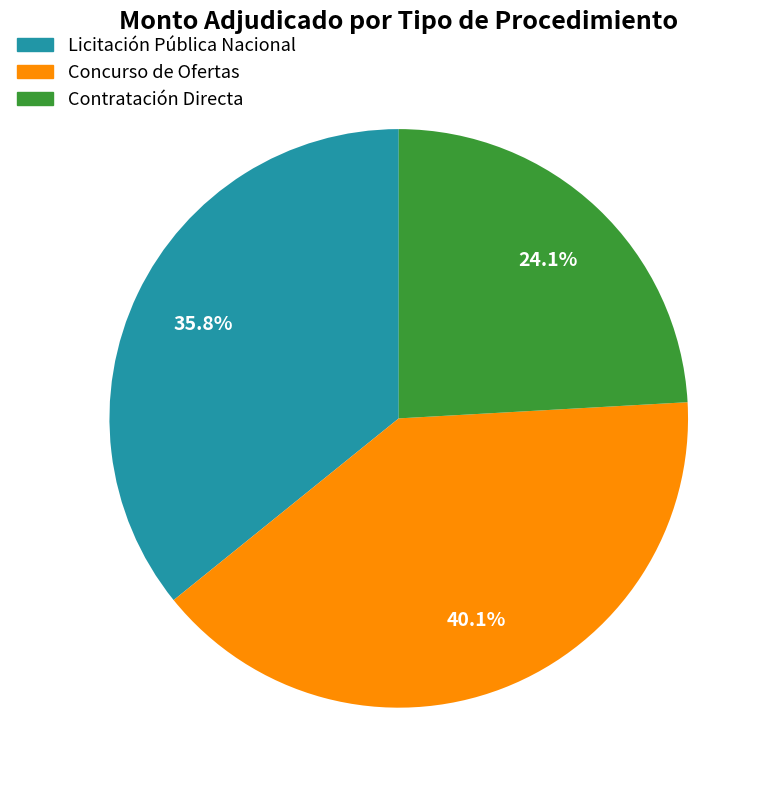

Is there any slice that represents more than half of the pie?

No